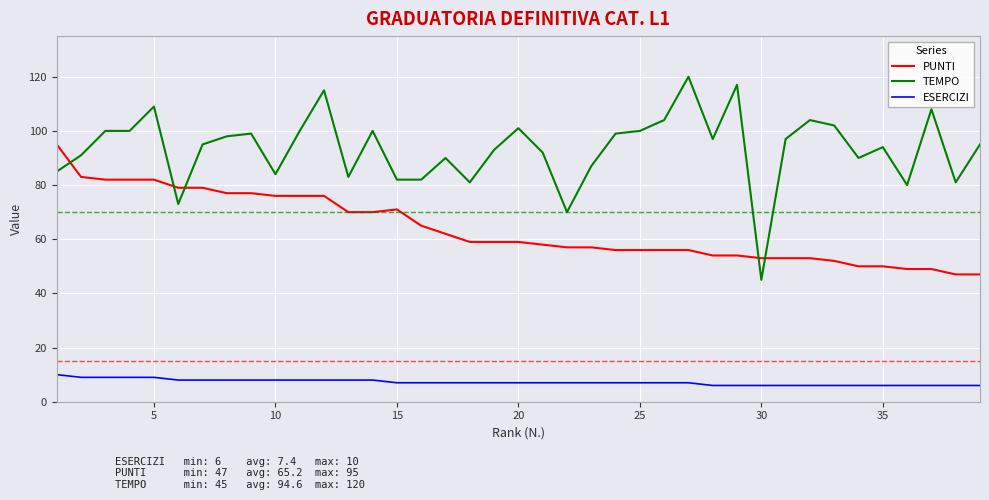

Which series has the widest spread of values?

TEMPO